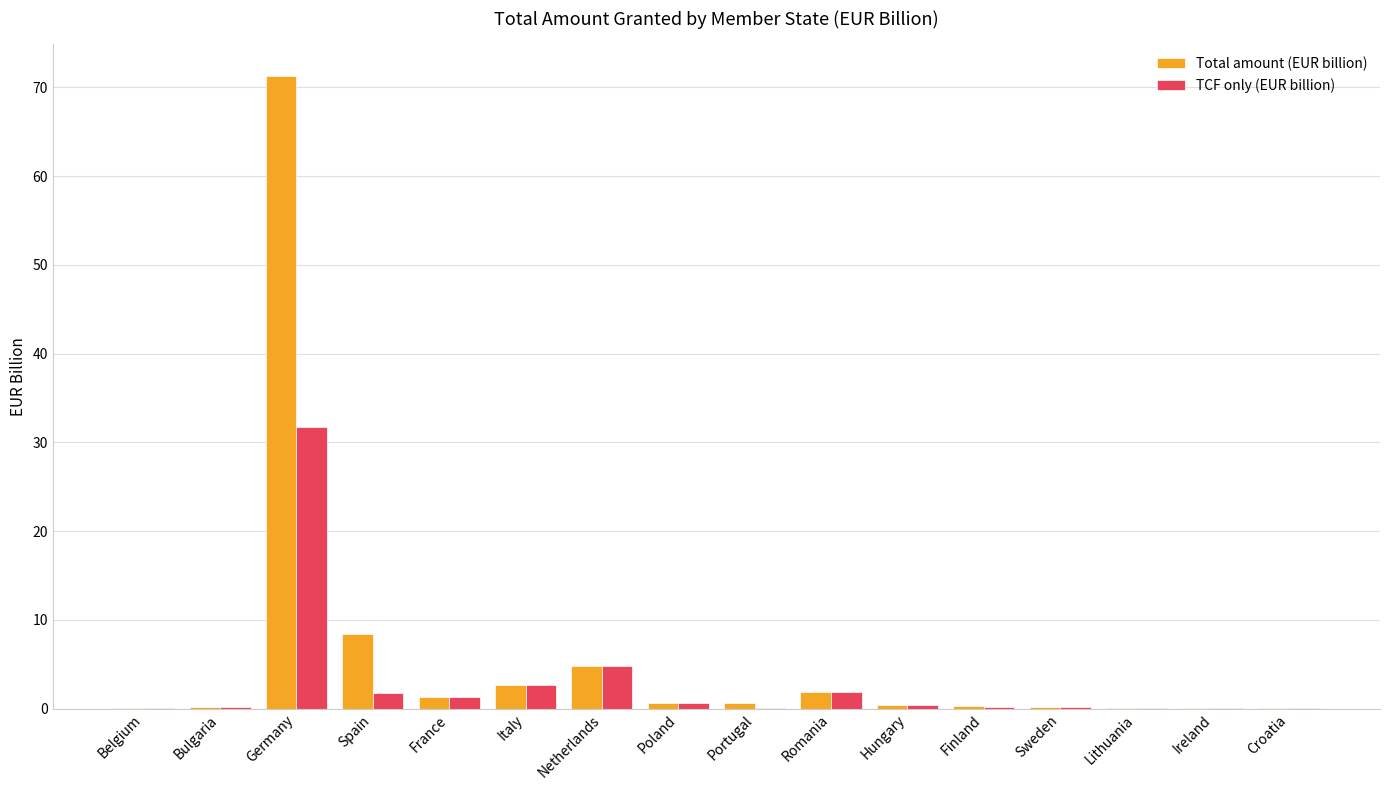

What is the difference between the TCF only (EUR billion) values at Bulgaria and Spain?

1.6